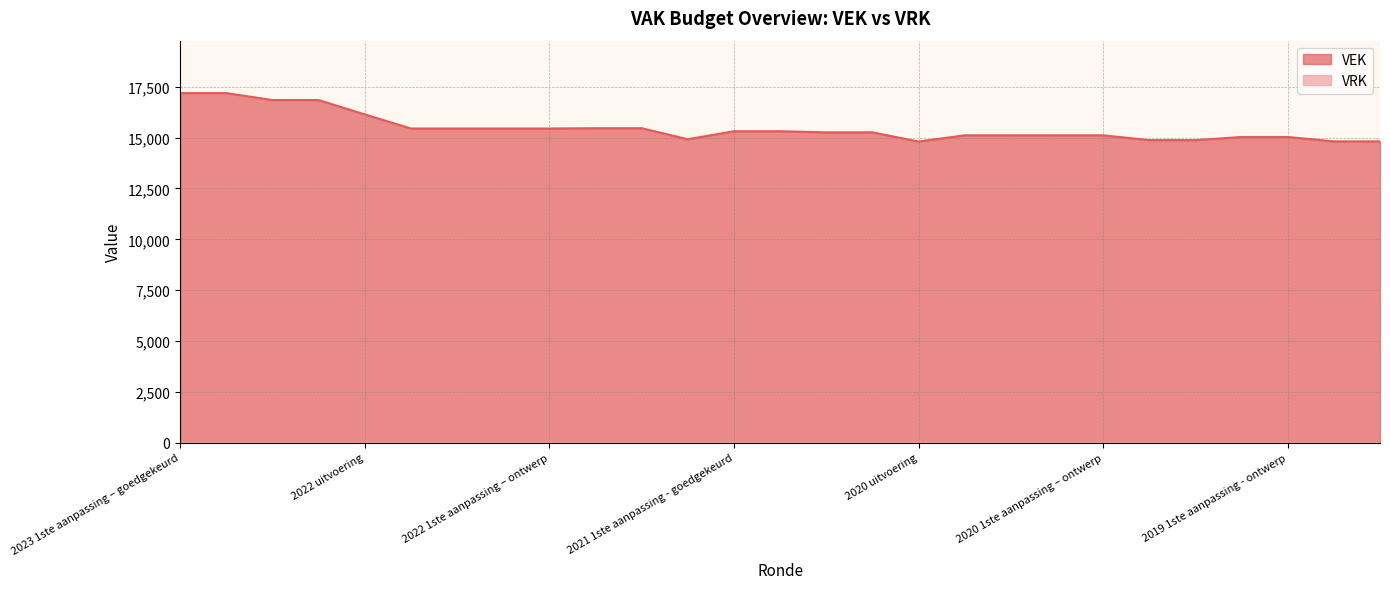

What is the sum of all values?

417744